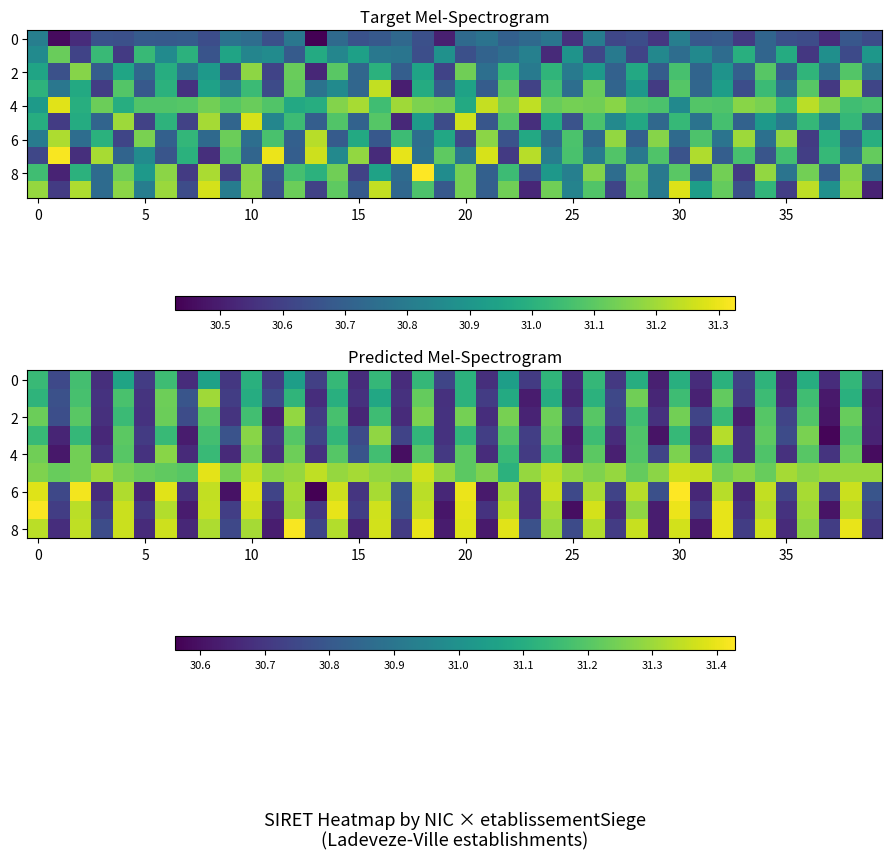

Which series has the widest spread of values?

row_6